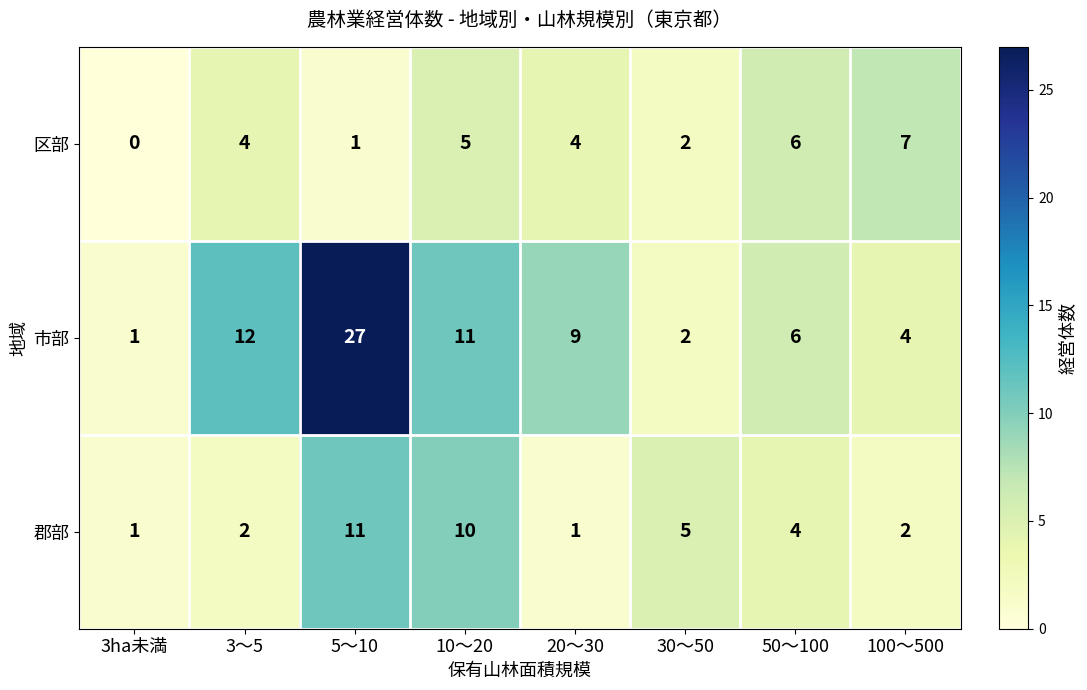

List the labels in order of 市部 value, smallest first.

3ha未満, 30～50, 100～500, 50～100, 20～30, 10～20, 3～5, 5～10